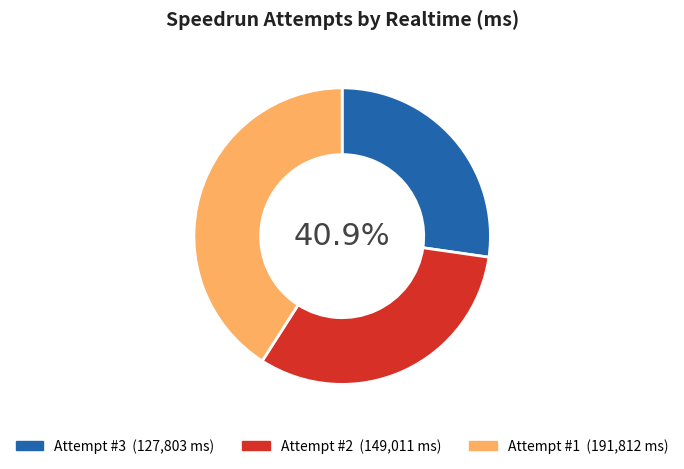

Which has a higher value, 3 or 2?

2